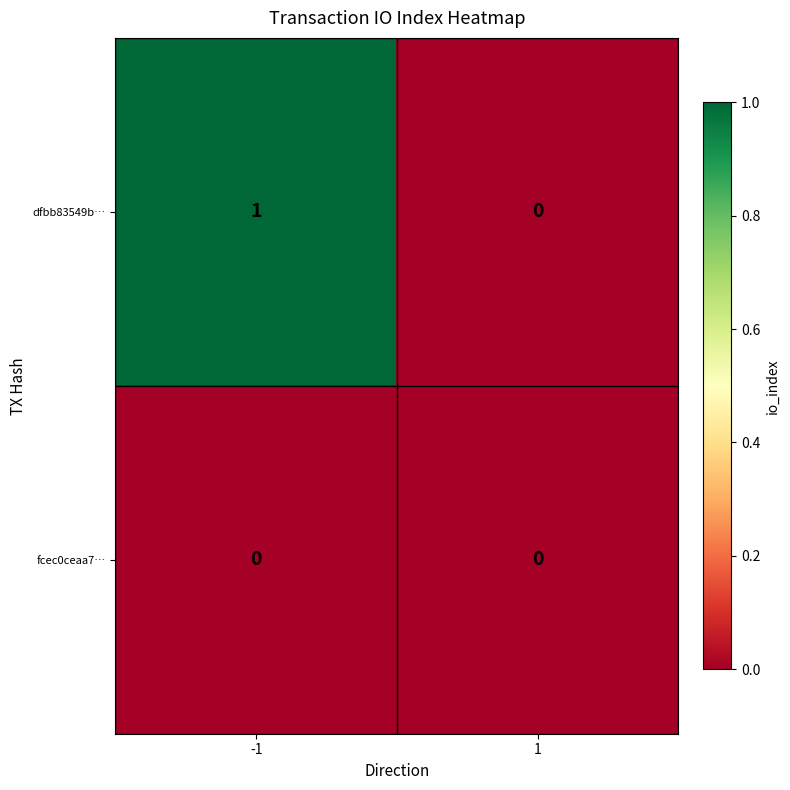

What is the greatest value displayed?

1